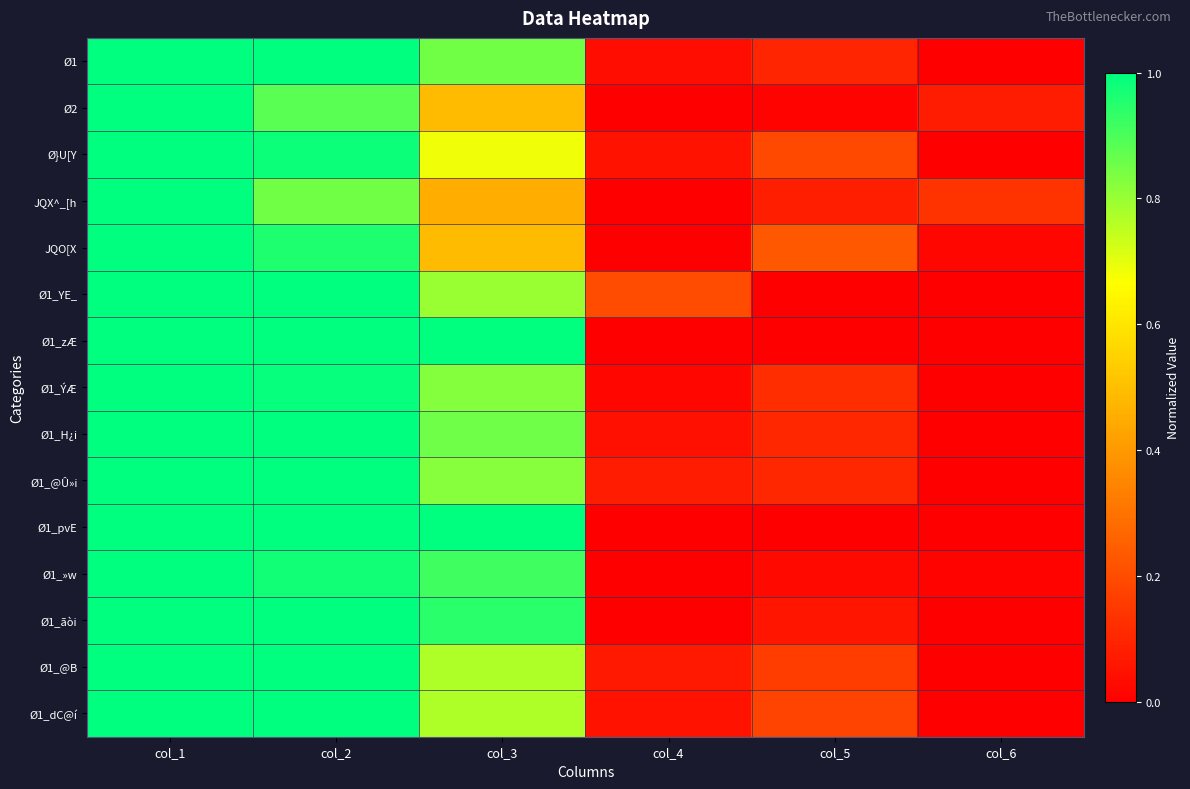

At col_1, list the series in order from smallest to largest.

Ø1, Ø2, Ø}U[Y, JQX^_[h, JQO[X, Ø1_YE_, Ø1_zÆ, Ø1_ÝÆ, Ø1_H¿i, Ø1_@Û»i, Ø1_pvE, Ø1_»w, Ø1_ãòi, Ø1_@B, Ø1_dC@í